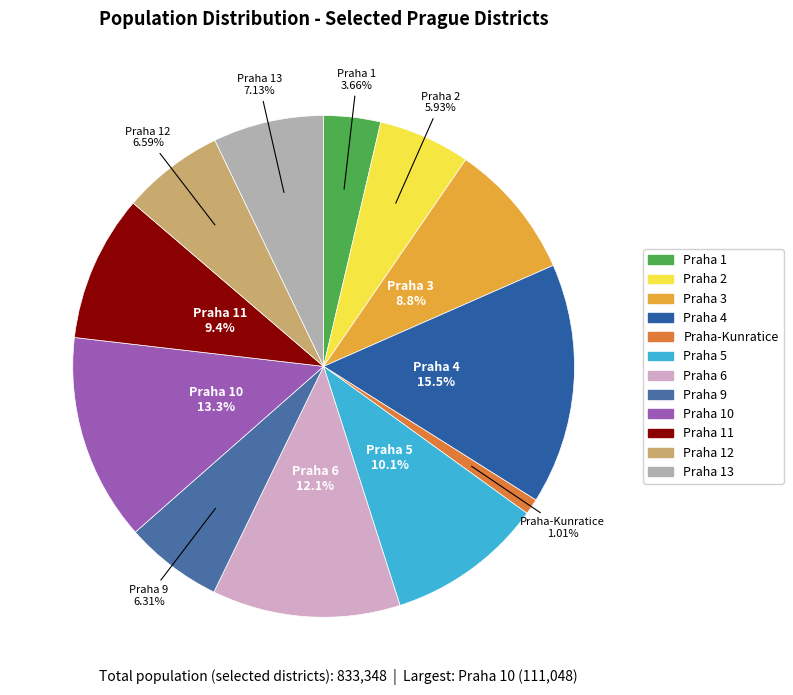

Rank the categories by value from lowest to highest.

Praha-Kunratice, Praha 1, Praha 2, Praha 9, Praha 12, Praha 13, Praha 3, Praha 11, Praha 5, Praha 6, Praha 10, Praha 4